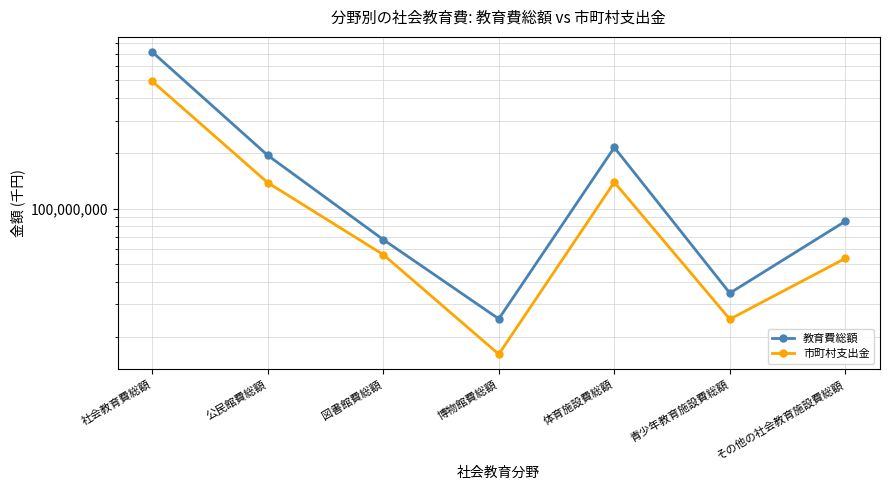

True or false: 教育費総額 and 市町村支出金 cross at least once.

False